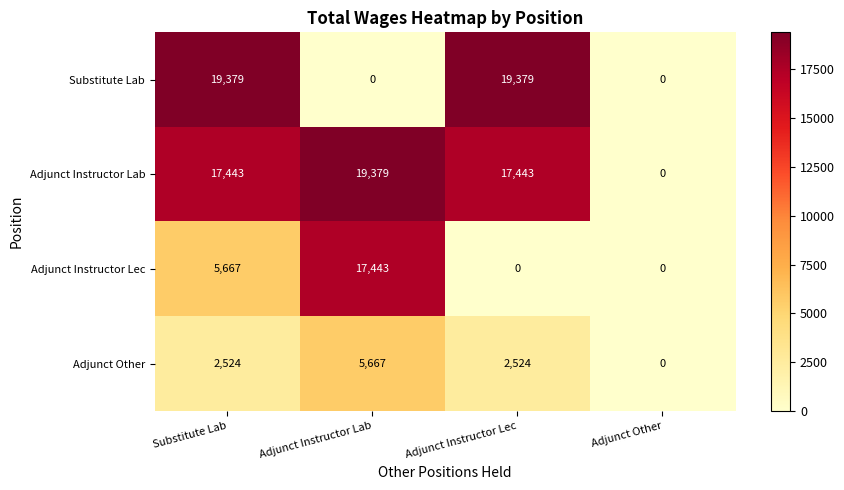

Which series changed the most between Substitute Lab and Adjunct Instructor Lab?

Substitute Lab